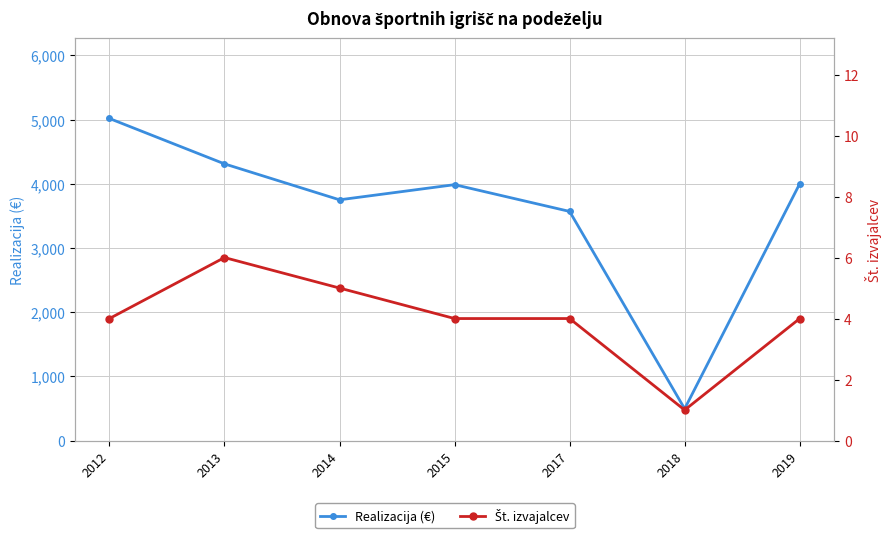

Reading left to right, transcribe all the data shown in this chart.

Realizacija (€): 5017.0	4310.0	3750.0	3986.0	3569.0	494.9	4000.0
Št. izvajalcev: 4.0	6.0	5.0	4.0	4.0	1.0	4.0